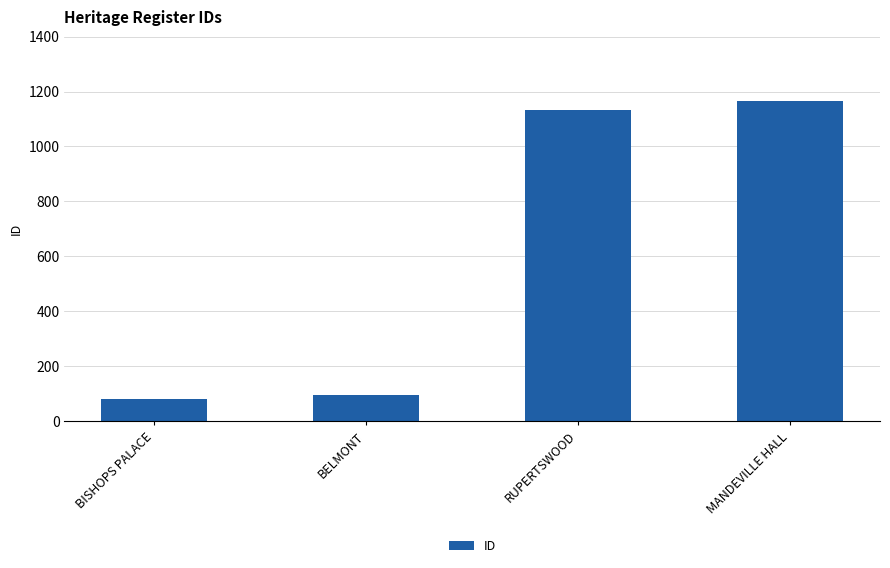

How many data points does each series have?

4